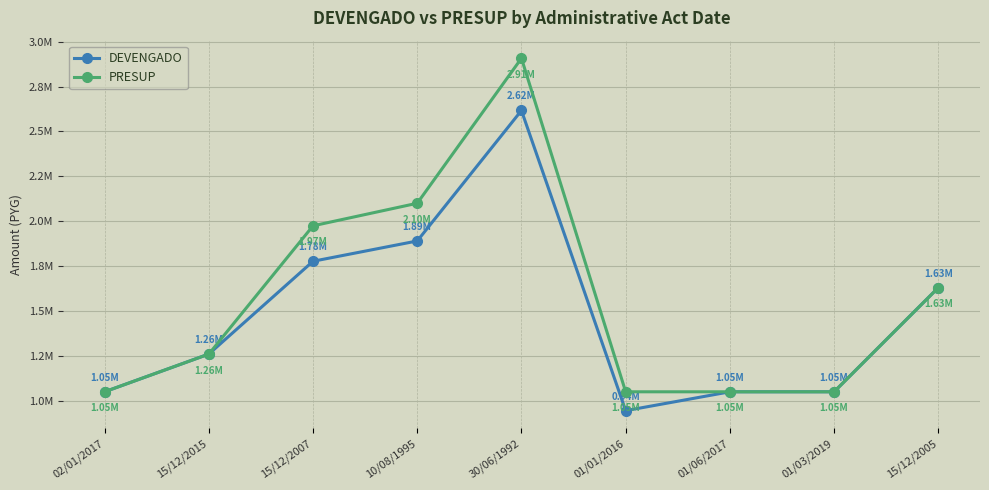

What is the maximum value for DEVENGADO?

2616563